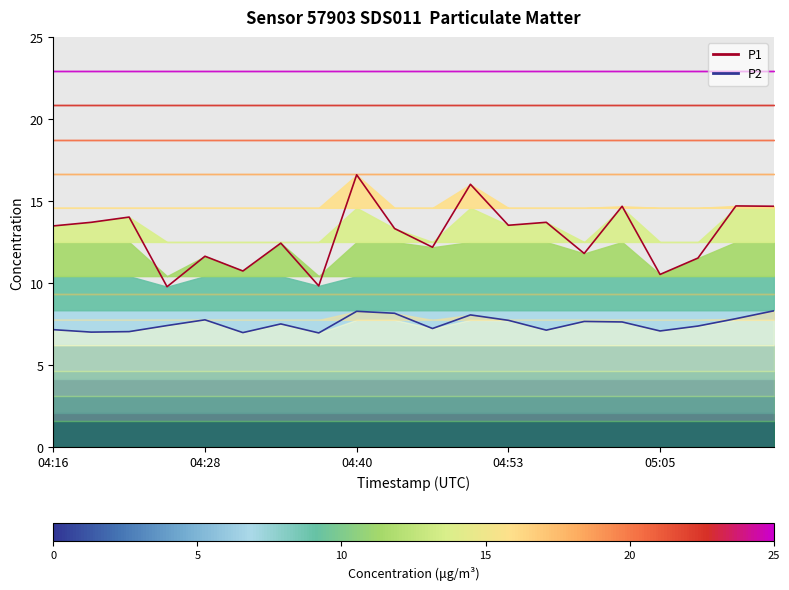

True or false: P2 and P1 cross at least once.

False